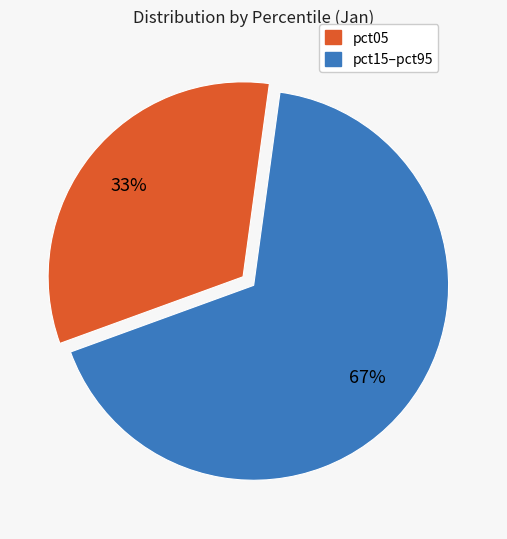

To the nearest percent, what is the average slice percentage?

50%